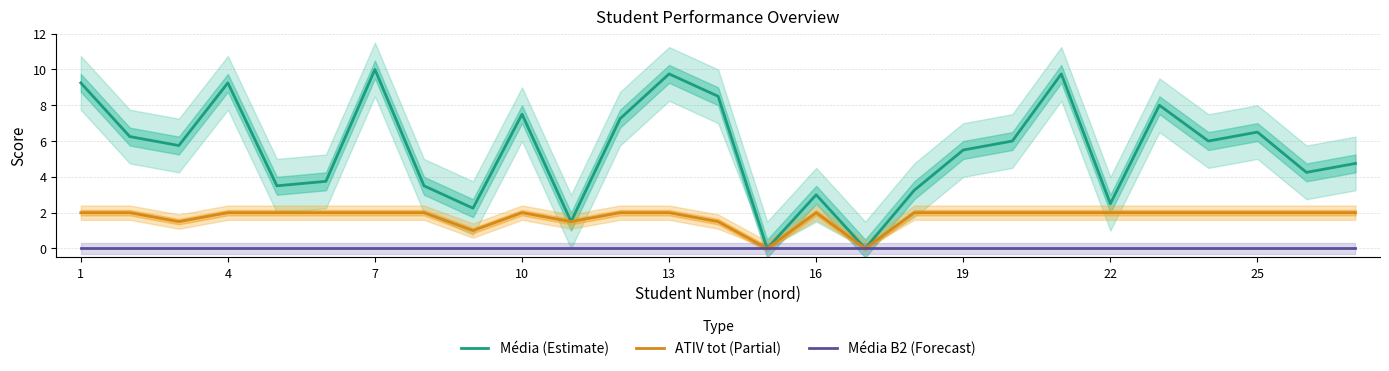

True or false: Média B2 (Forecast) has a value of 0.0 at 1.

True